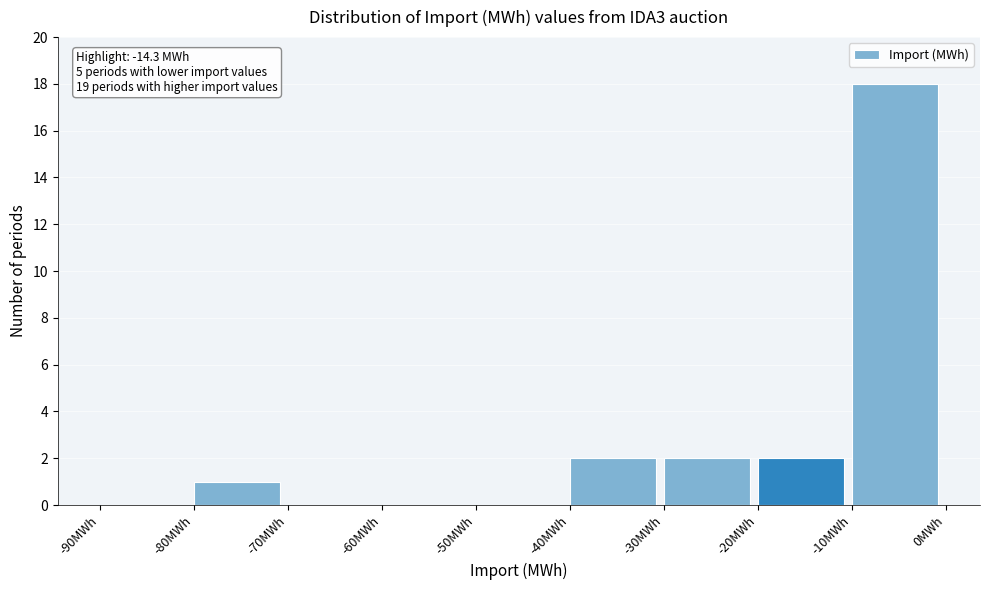

Which range on the x-axis has the tallest bar?

-10 to 0